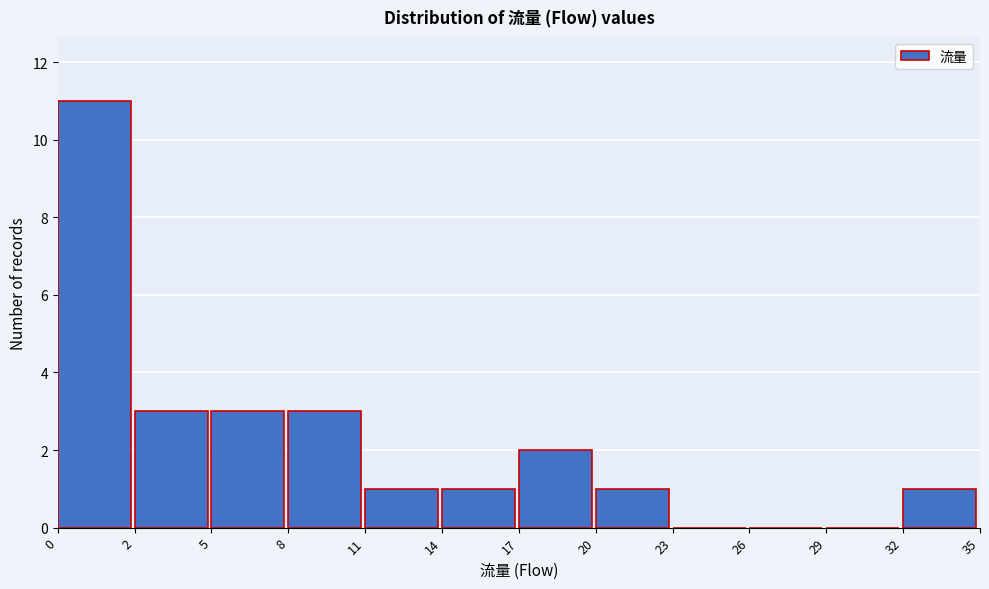

Reading left to right, what are all the values shown in this chart?

0=11	2=3	5=3	8=3	11=1	14=1	17=2	20=1	23=0	26=0	29=0	32=1